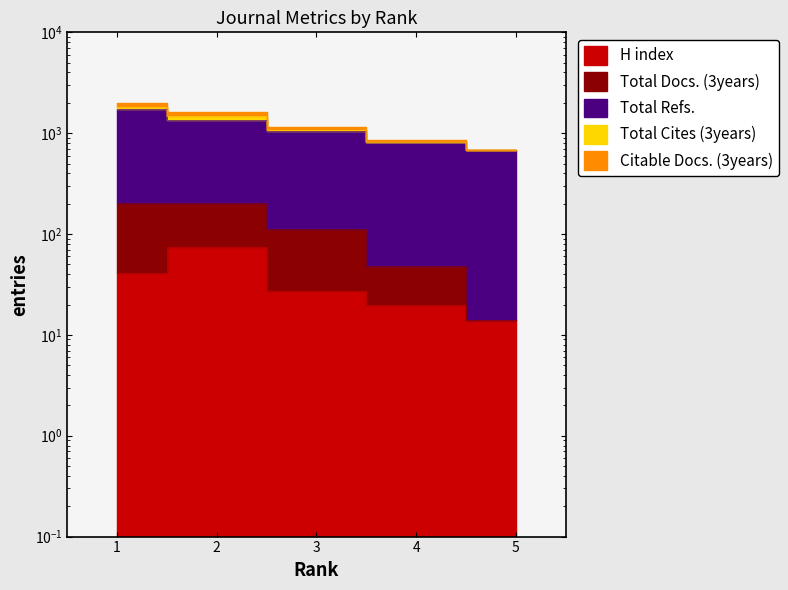

What value does the Total Docs. (3years) series have at 4, to the nearest 100?

900